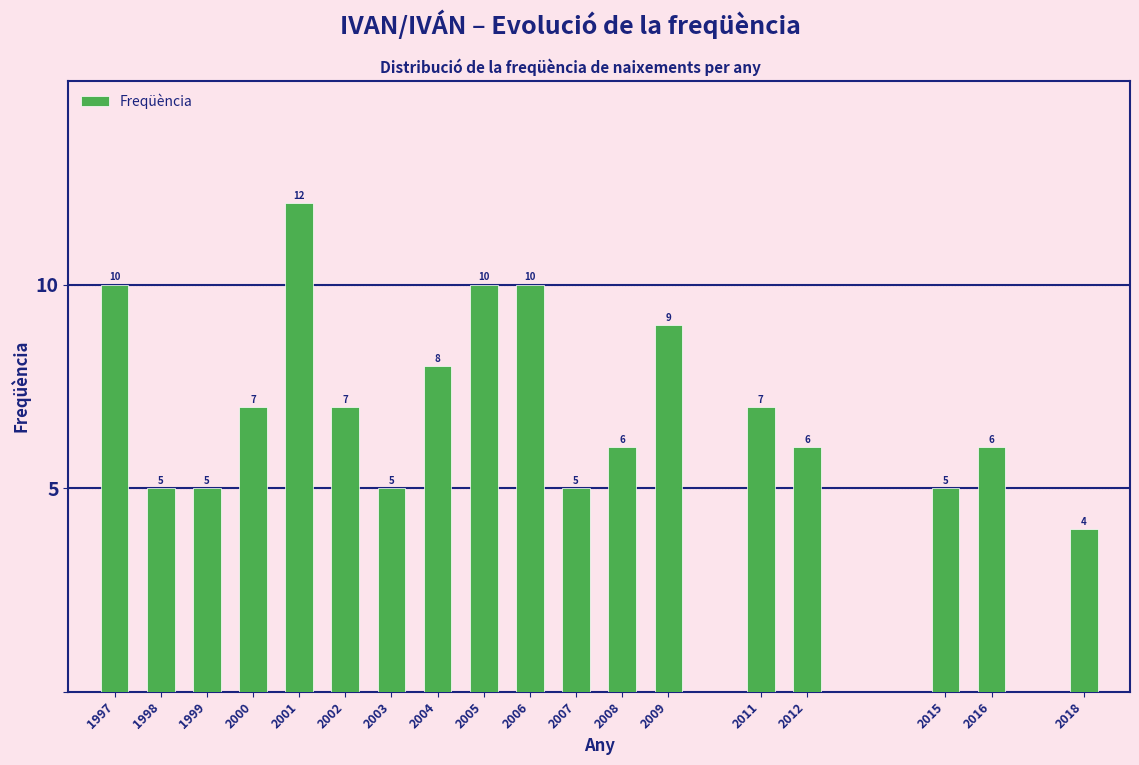

Reading left to right, list all the values displayed in this chart.

10	5	5	7	12	7	5	8	10	10	5	6	9	7	6	5	6	4